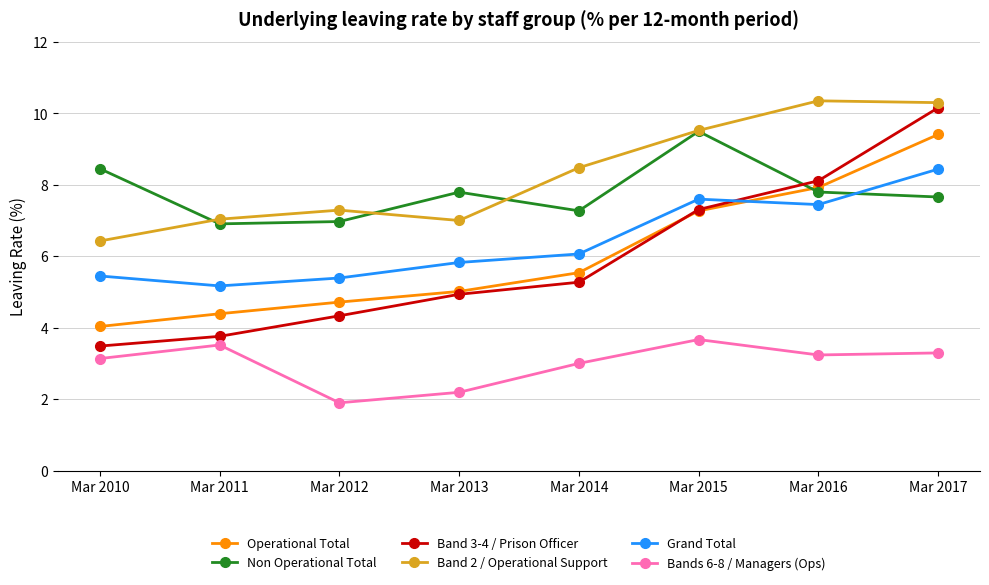

What is the difference between the second highest and minimum values in the Band 2 / Operational Support series?

3.9